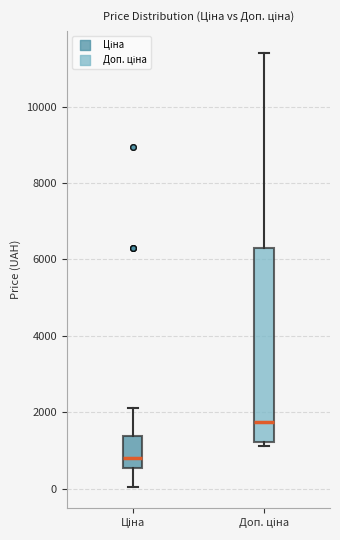

Which box is the tallest, from its lower edge to its upper edge?

Доп. ціна